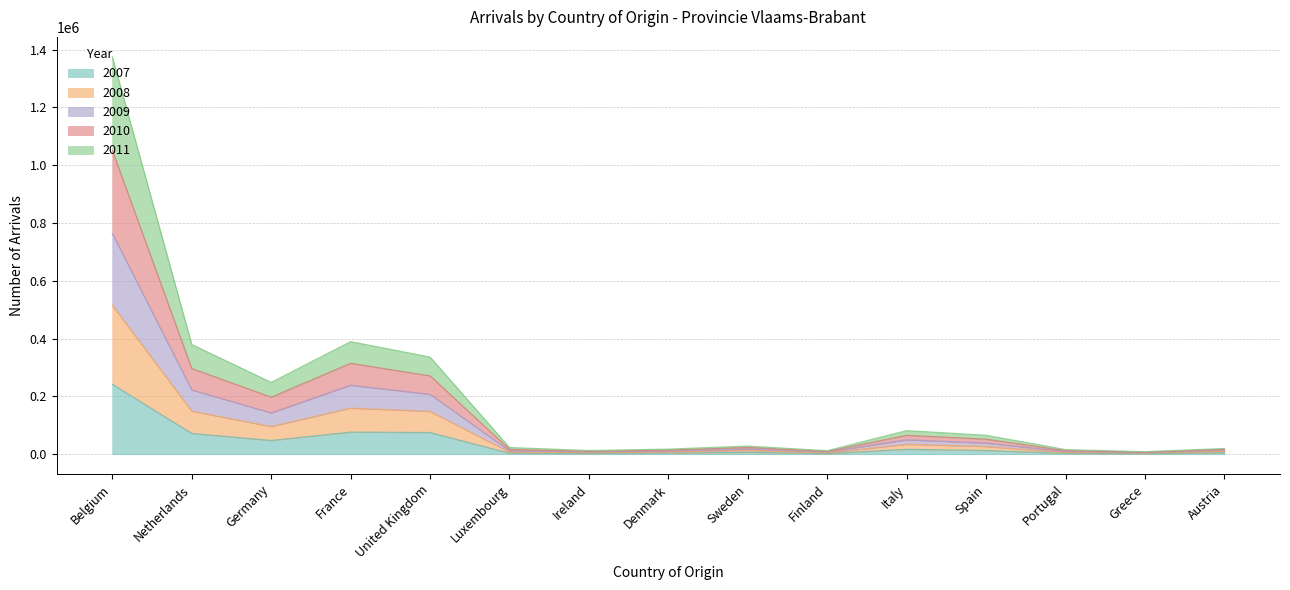

What is the total value across all series at Luxembourg?

23317